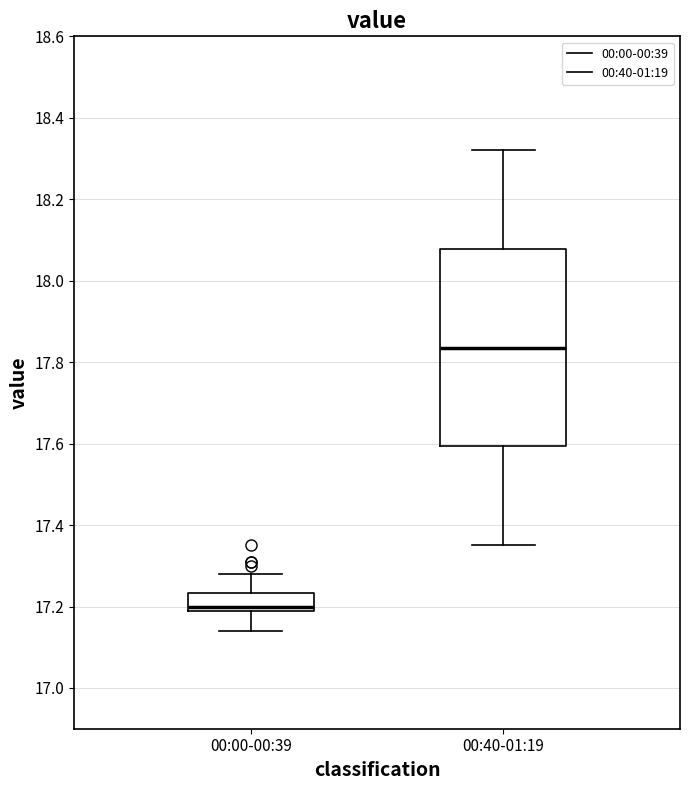

Reading left to right, transcribe this box plot: for each box, give where its median line is, the range the box spans, and where its two whiskers end, as read against the y-axis. The values are not printed on the chart, so give them approximately, as read against the axis.

00:00-00:39: median 17.20 (just above the box's lower edge), box 17.20 to 17.24, whiskers 17.14 to 17.28
00:40-01:19: median 17.84, box 17.60 to 18.08, whiskers 17.36 to 18.32